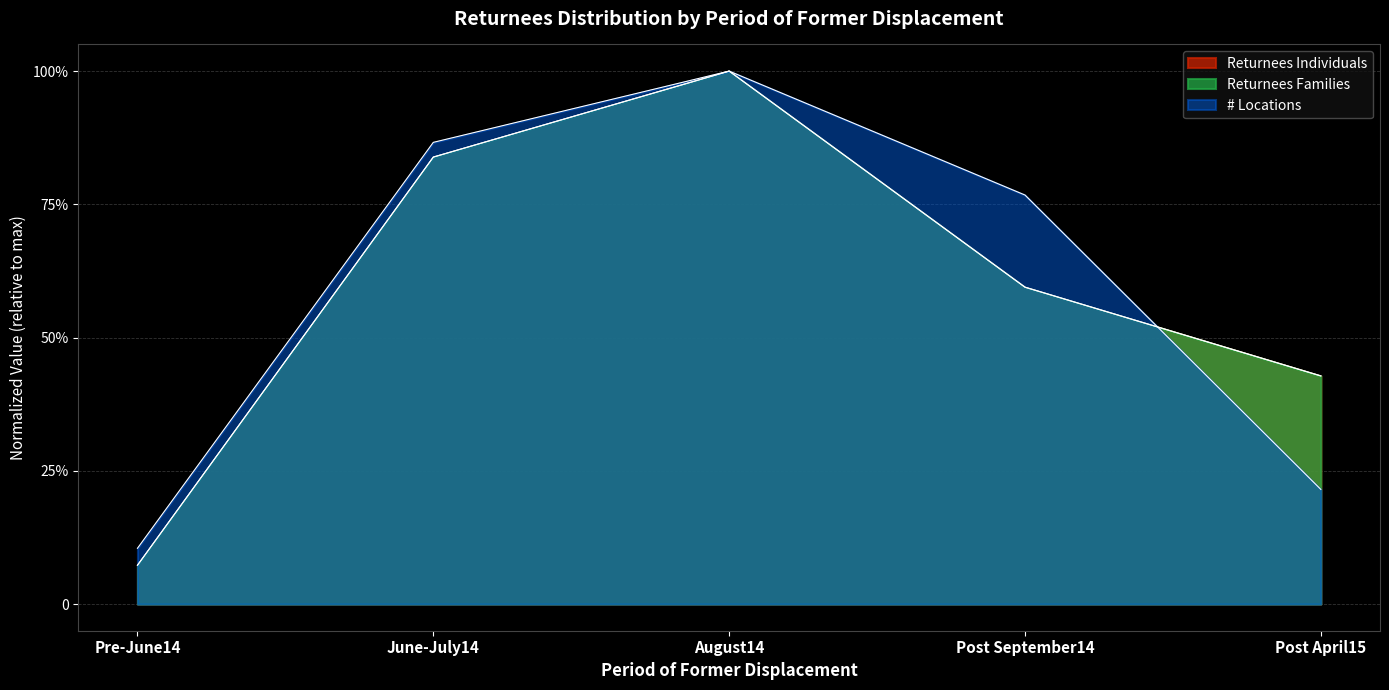

What is the lowest value of the Returnees Individuals series?

0.1